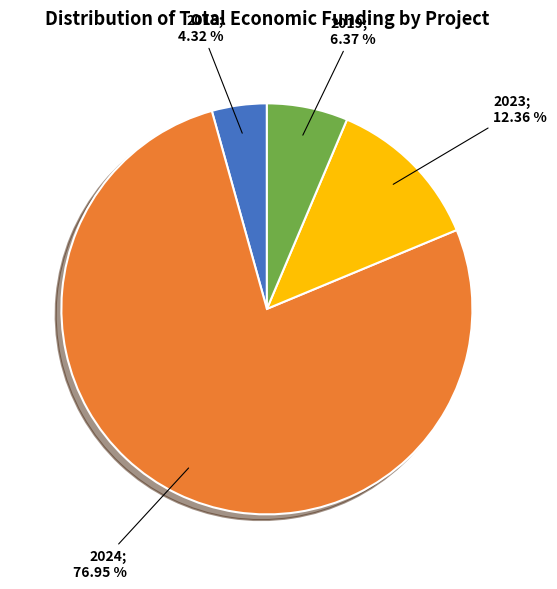

Does any single category account for the majority?

Yes